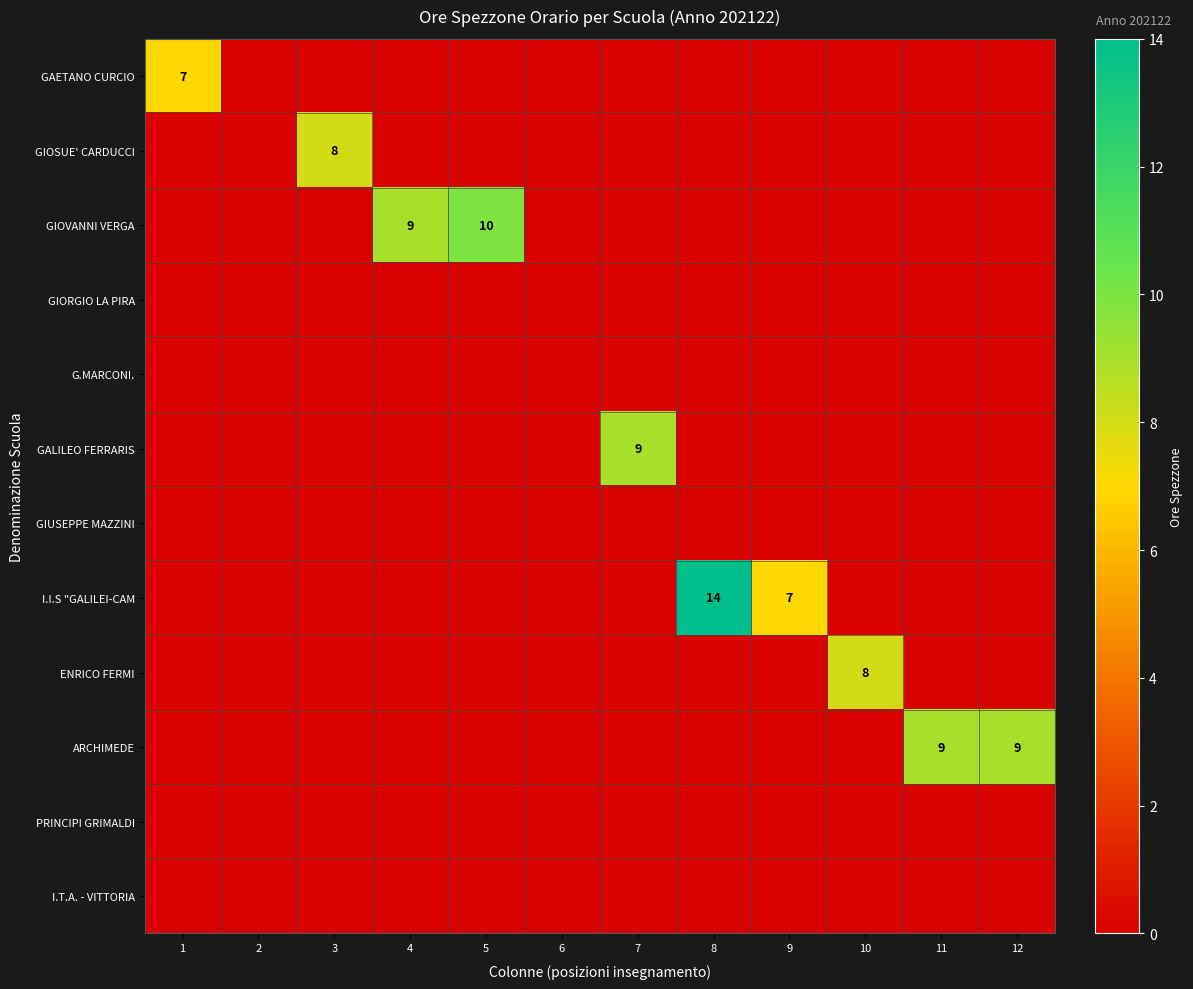

True or false: GIOVANNI VERGA has a value of 9 at 4.

True